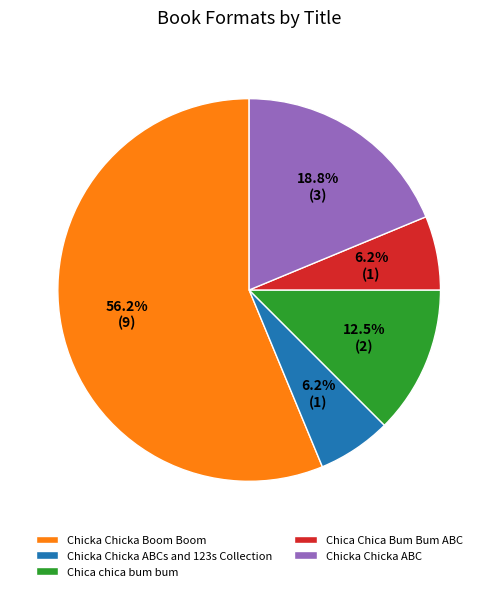

What is the largest slice in the pie chart?

Chicka Chicka Boom Boom